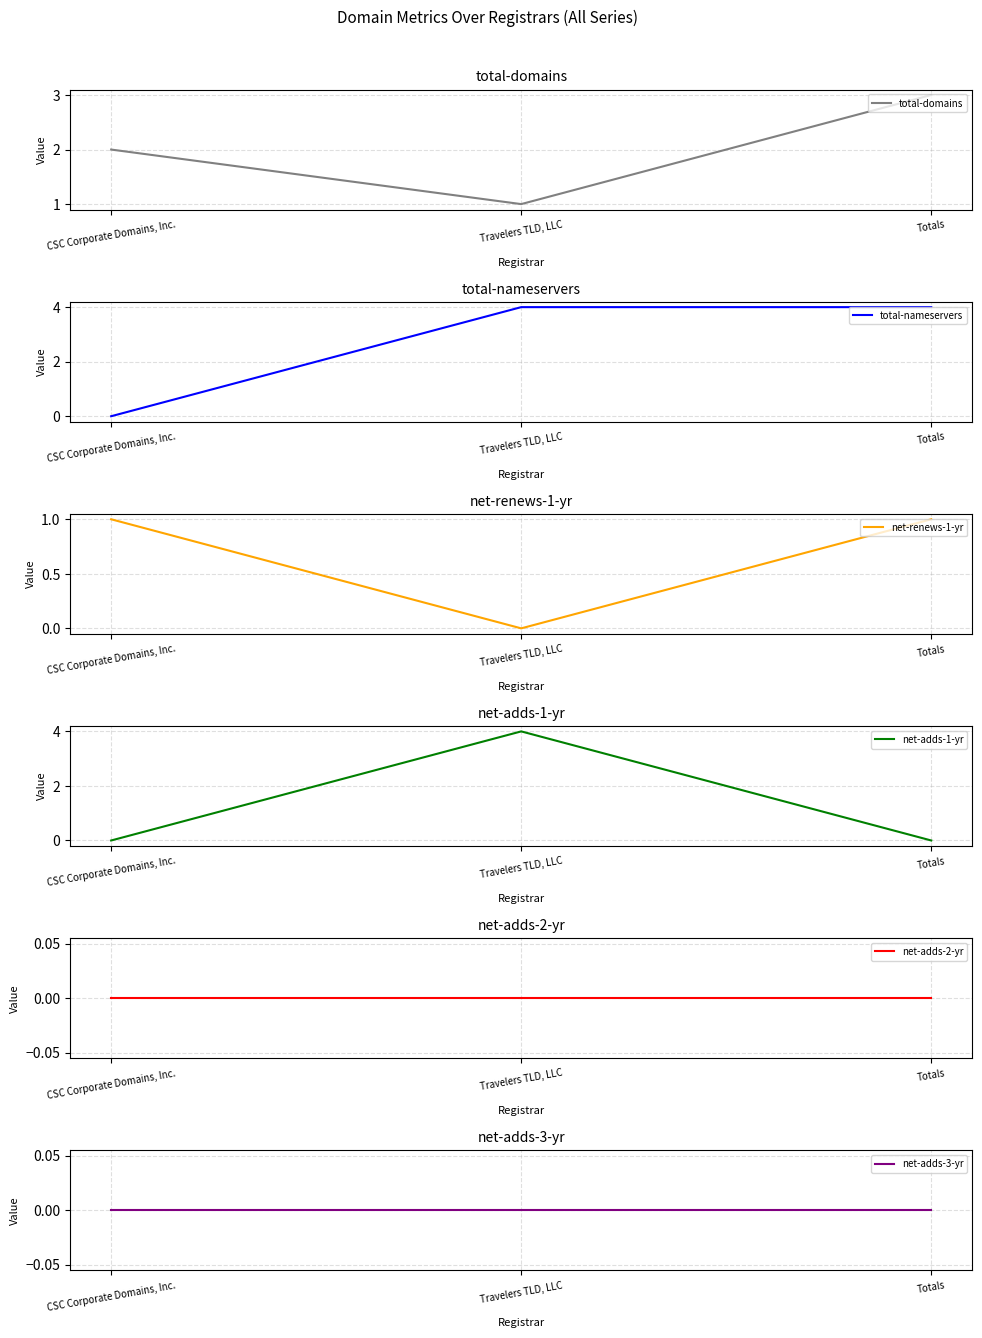

What is the average value of the total-nameservers series?

3